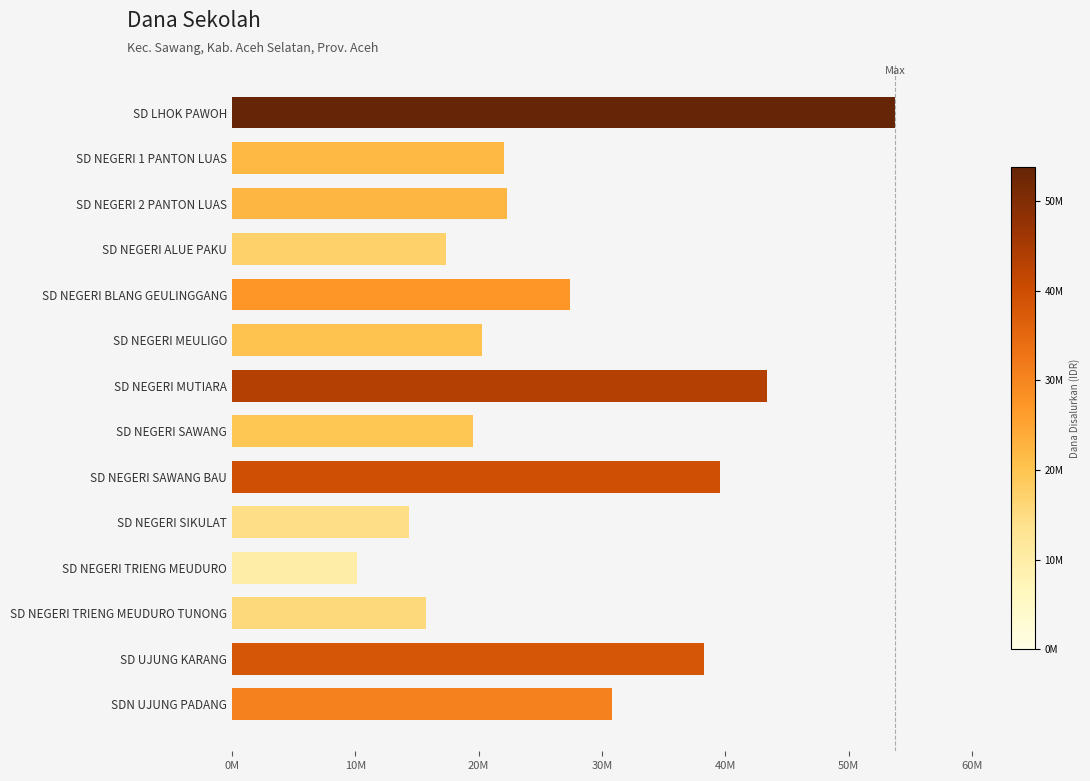

Does the chart contain any negative values?

No